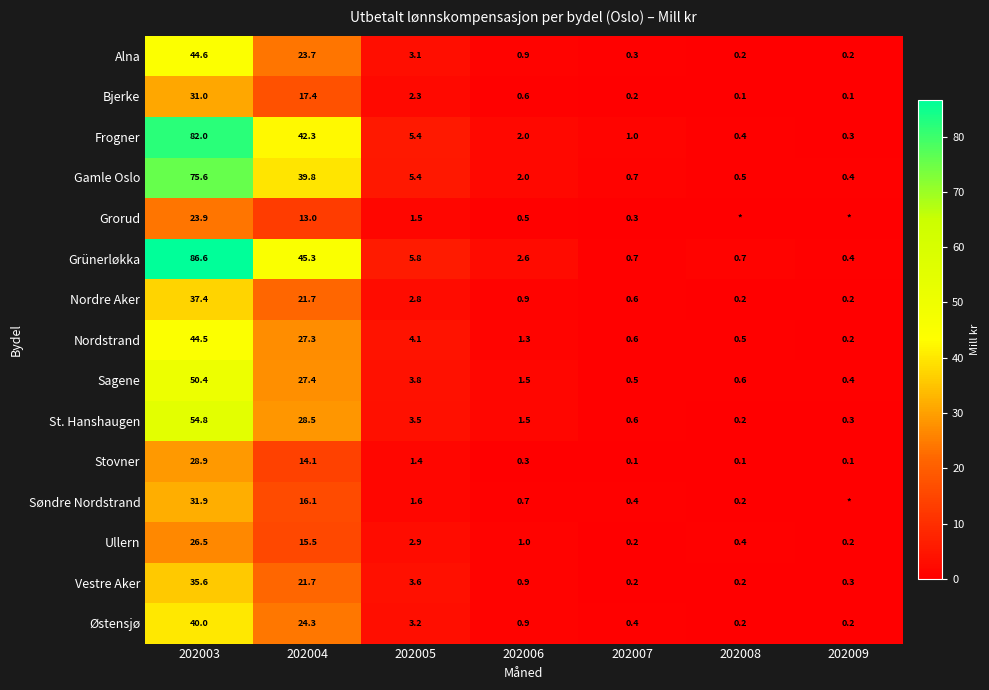

Where is Stovner nearest to the value 14?

202004